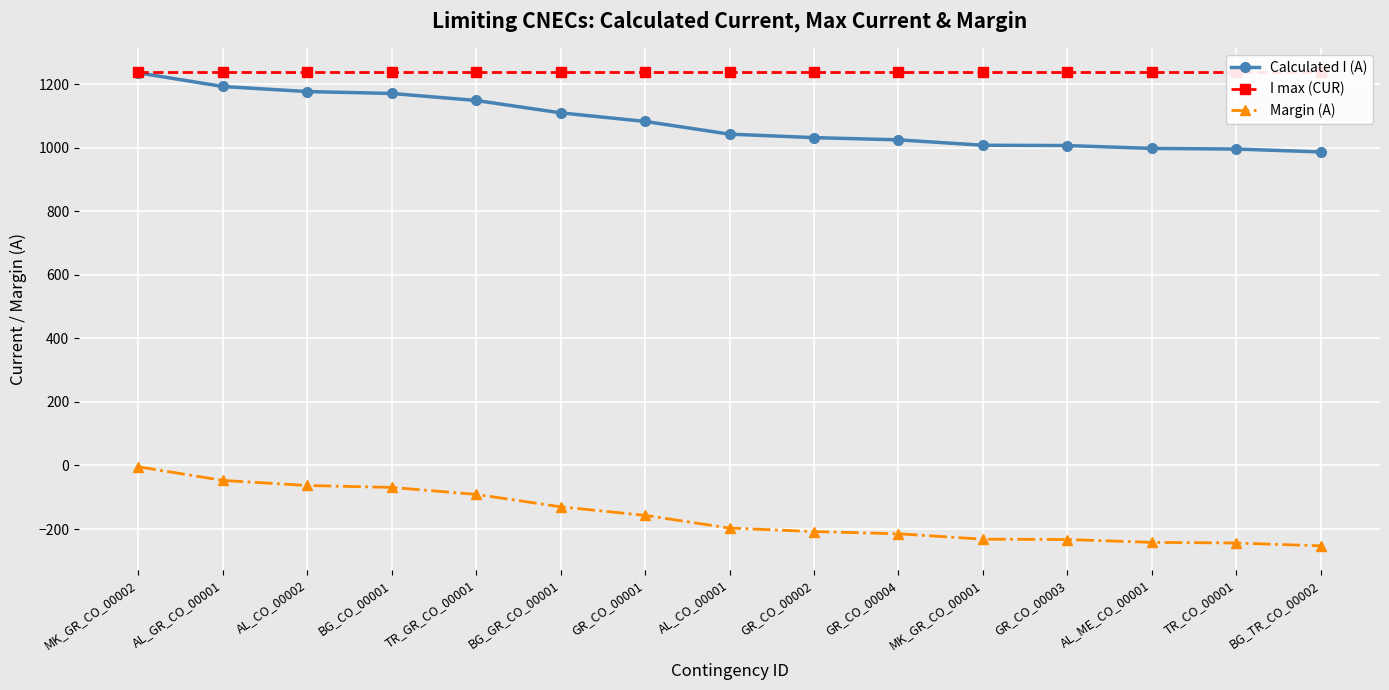

True or false: Margin (A) and Calculated I (A) intersect in this chart.

False